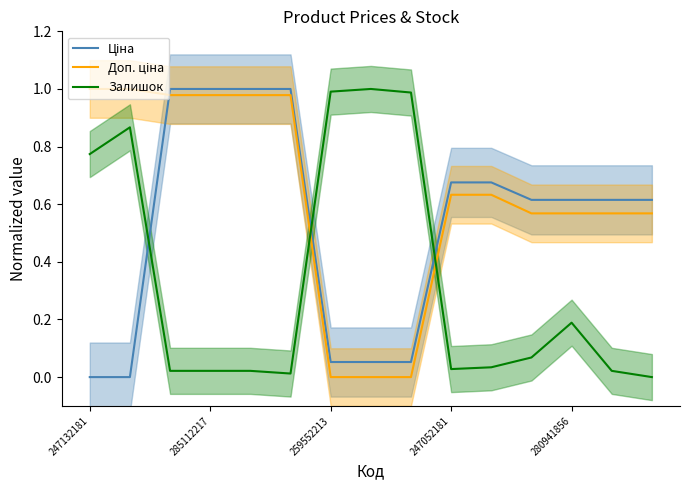

How many intersections are there between Ціна and Доп. ціна?

1